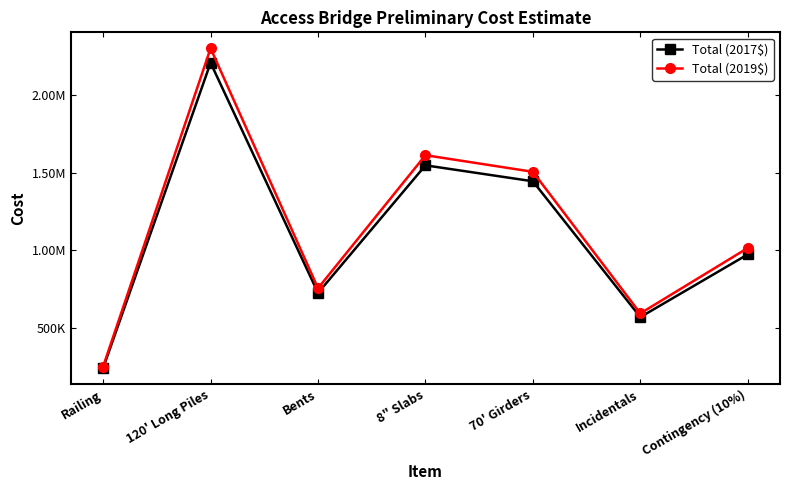

At how many categories does at least one series exceed 1555931?

2